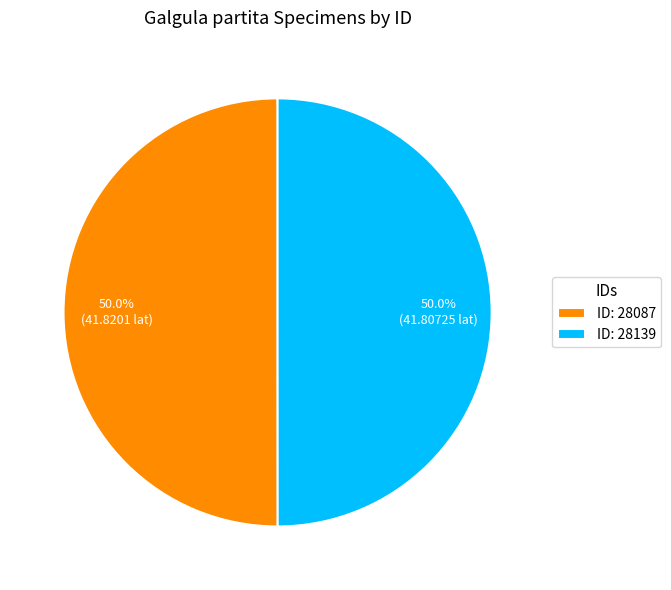

Approximately how many times larger is the value at ID: 28139 compared to ID: 28087?

1.0